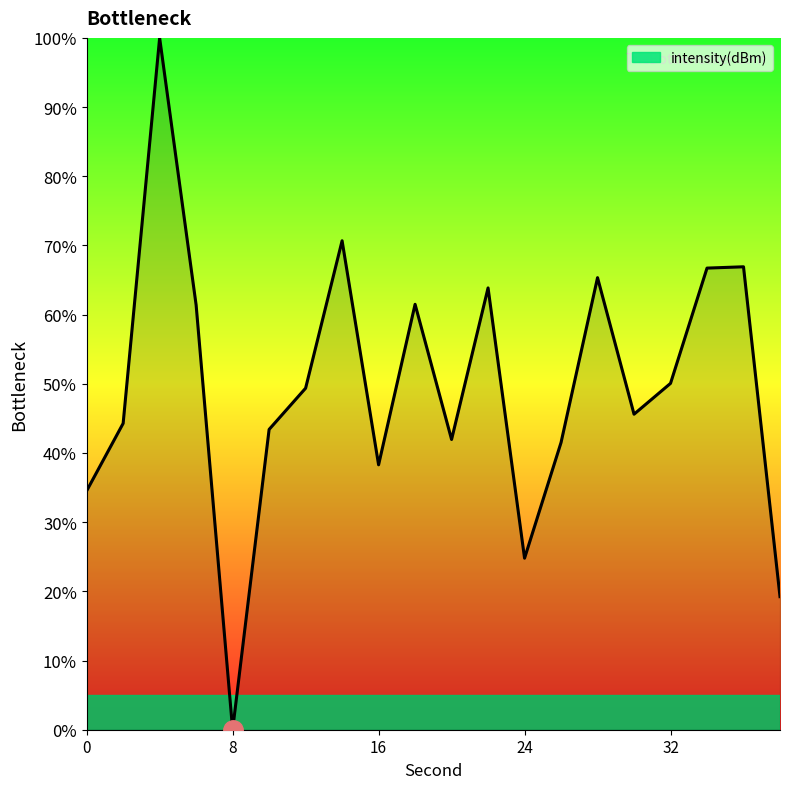

What is the greatest value displayed?

100.0